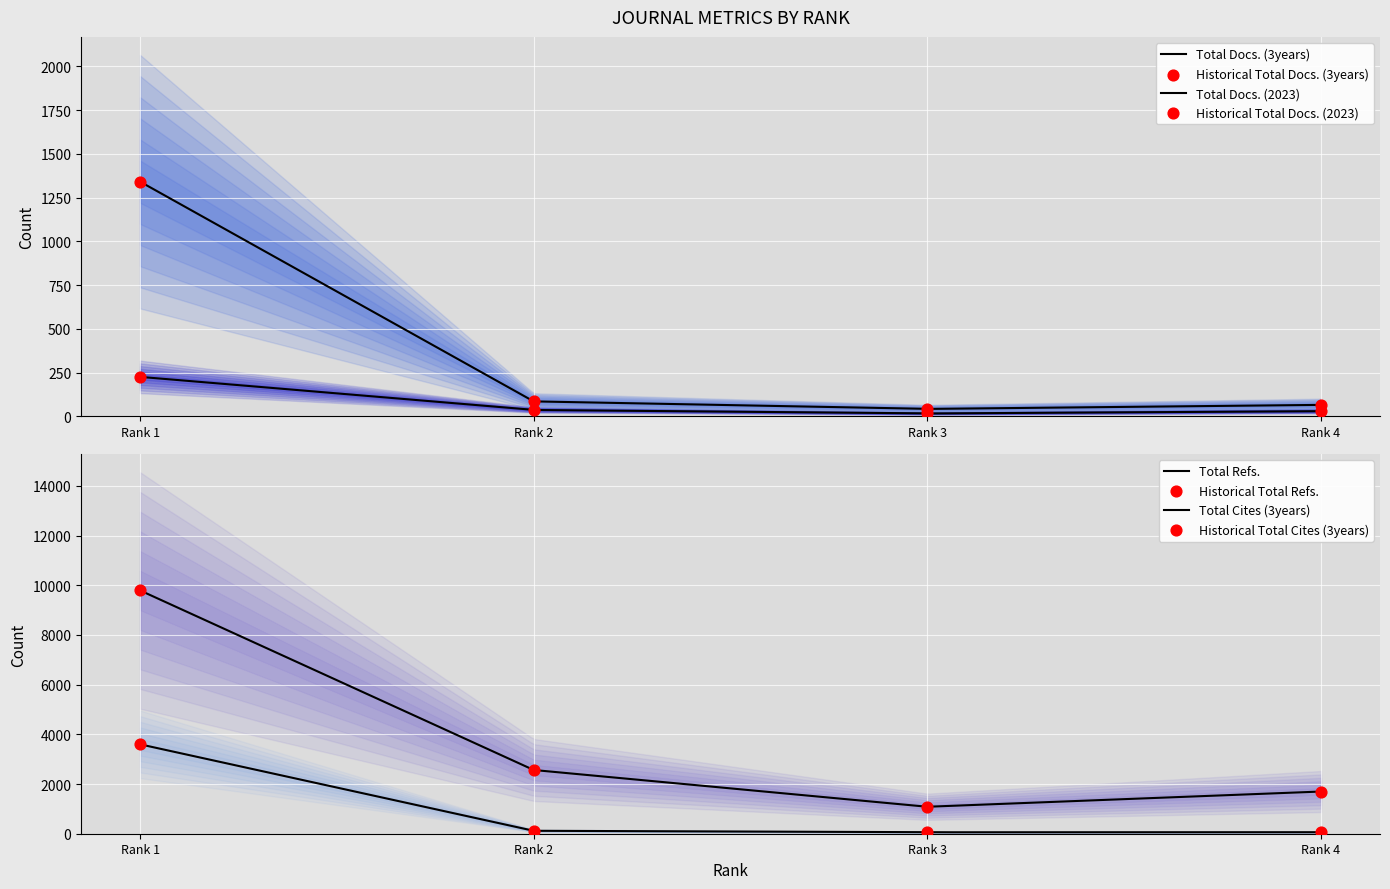

At how many categories does at least one series exceed 6121?

1